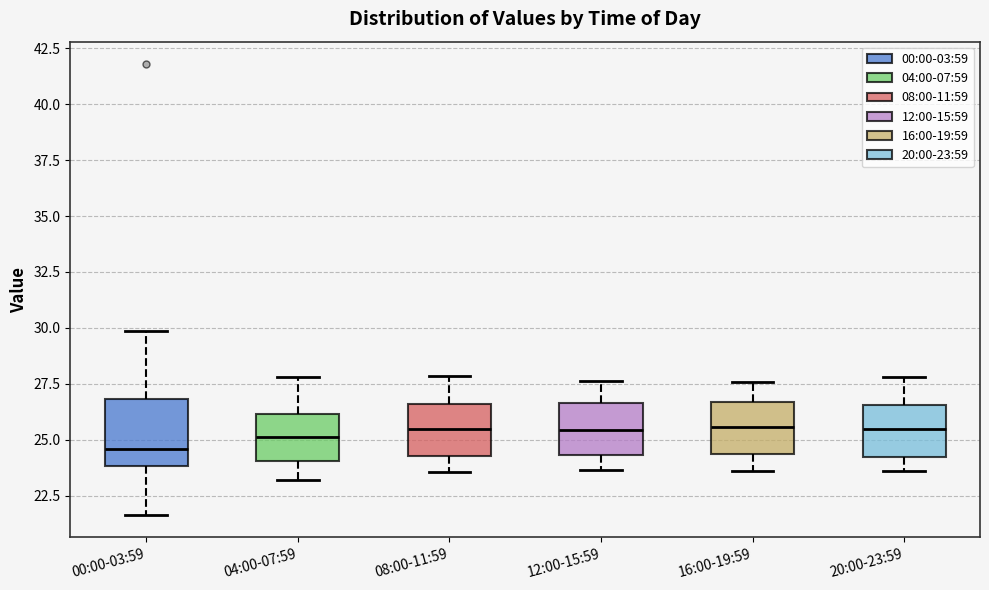

Reading left to right, transcribe this box plot: for each box, give where its median line is, the range the box spans, and where its two whiskers end, as read against the y-axis. The values are not printed on the chart, so give them approximately, as read against the axis.

00:00-03:59: median 24.5, box 24.0 to 27.0, whiskers 21.5 to 30.0
04:00-07:59: median 25.0, box 24.0 to 26.0, whiskers 23.0 to 28.0
08:00-11:59: median 25.5, box 24.5 to 26.5, whiskers 23.5 to 28.0
12:00-15:59: median 25.5, box 24.5 to 26.5, whiskers 23.5 to 27.5
16:00-19:59: median 25.5, box 24.5 to 26.5, whiskers 23.5 to 27.5
20:00-23:59: median 25.5, box 24.0 to 26.5, whiskers 23.5 to 28.0